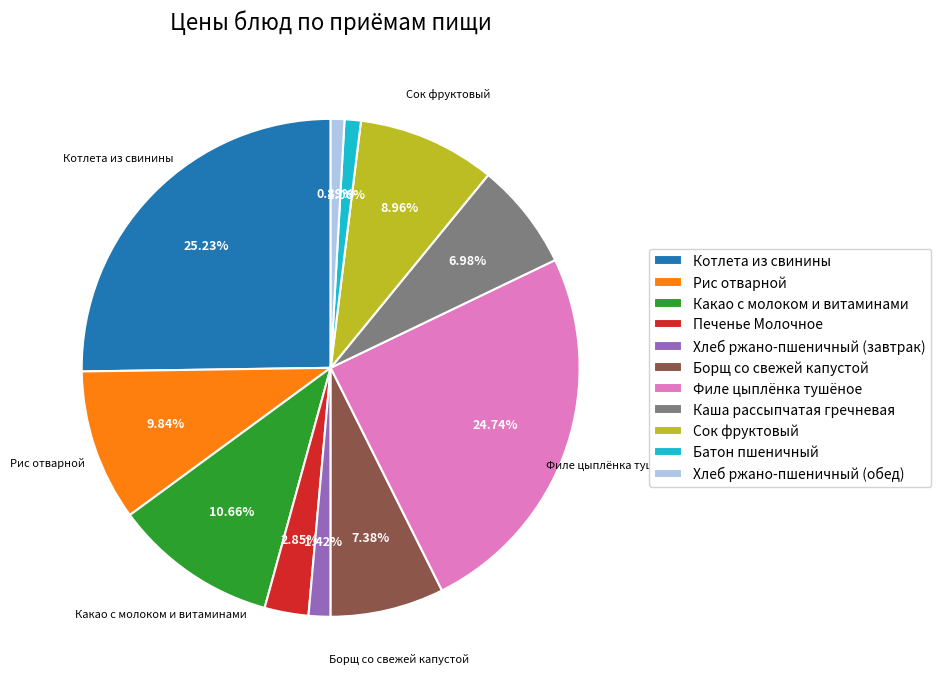

What percentage do Печенье Молочное and Какао с молоком и витаминами together represent?

13.5%